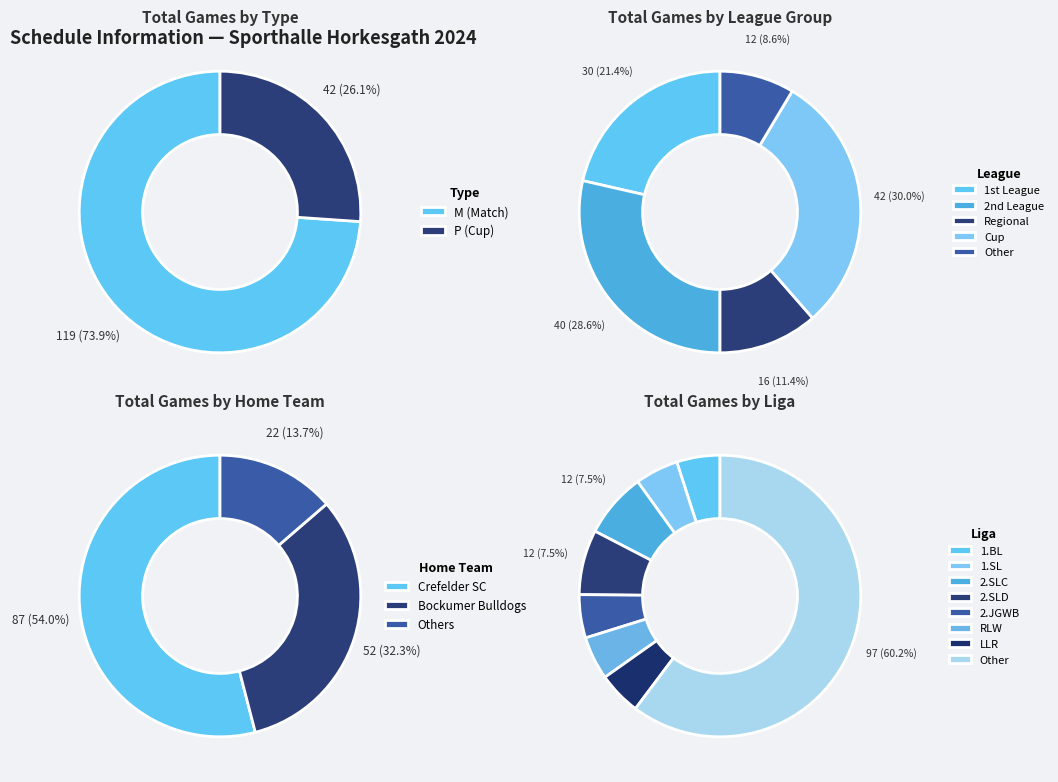

Is it true that 2.SLD is 7% of the pie?

True